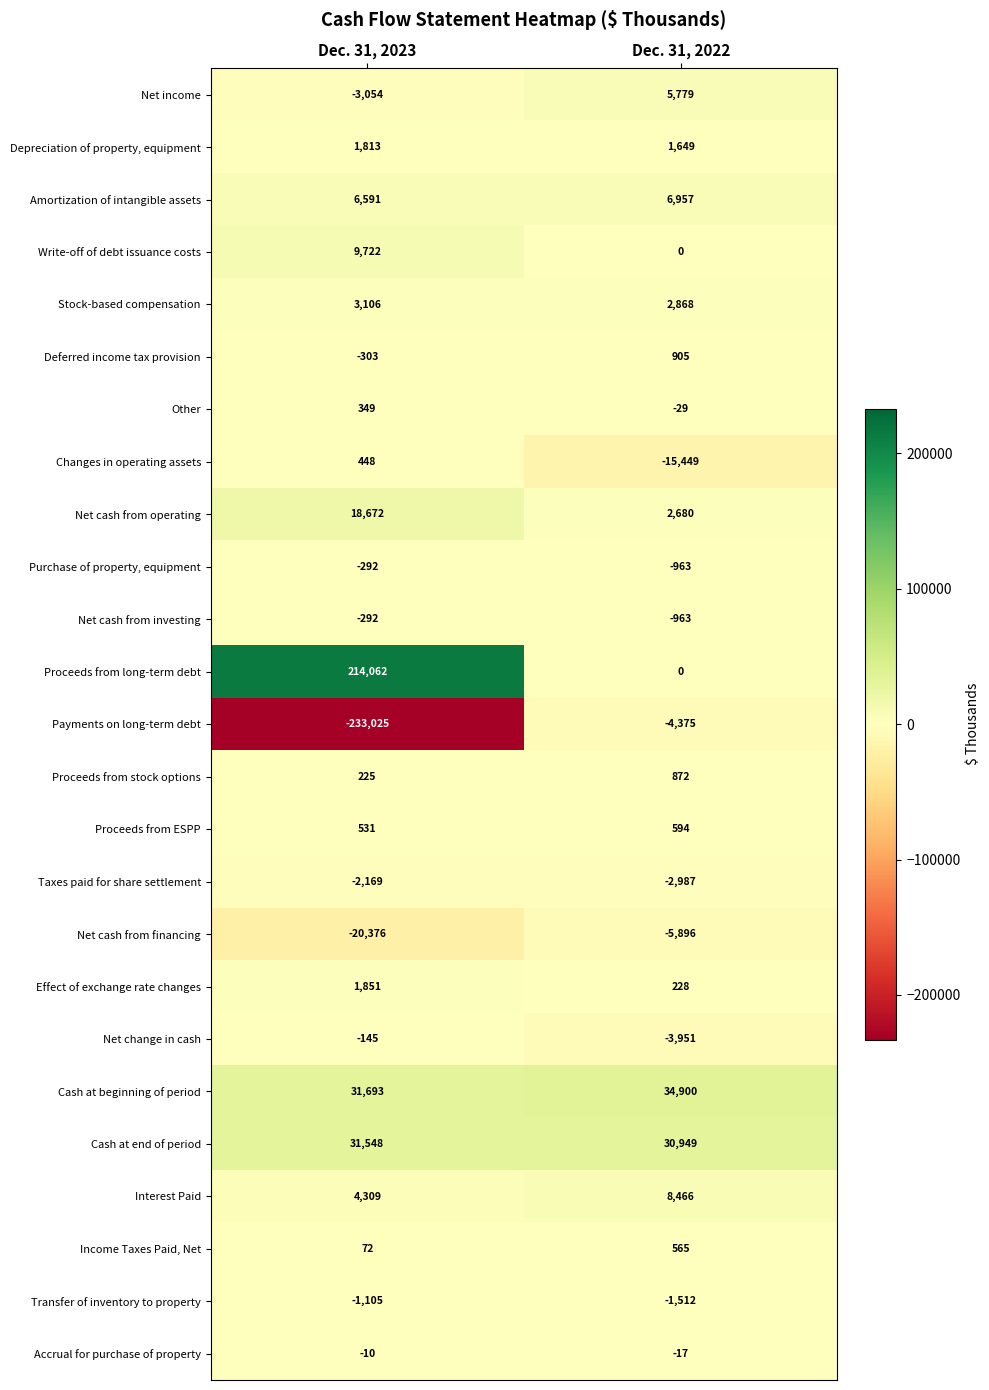

Which series changed the most between Dec. 31, 2023 and Dec. 31, 2022?

Payments on long-term debt